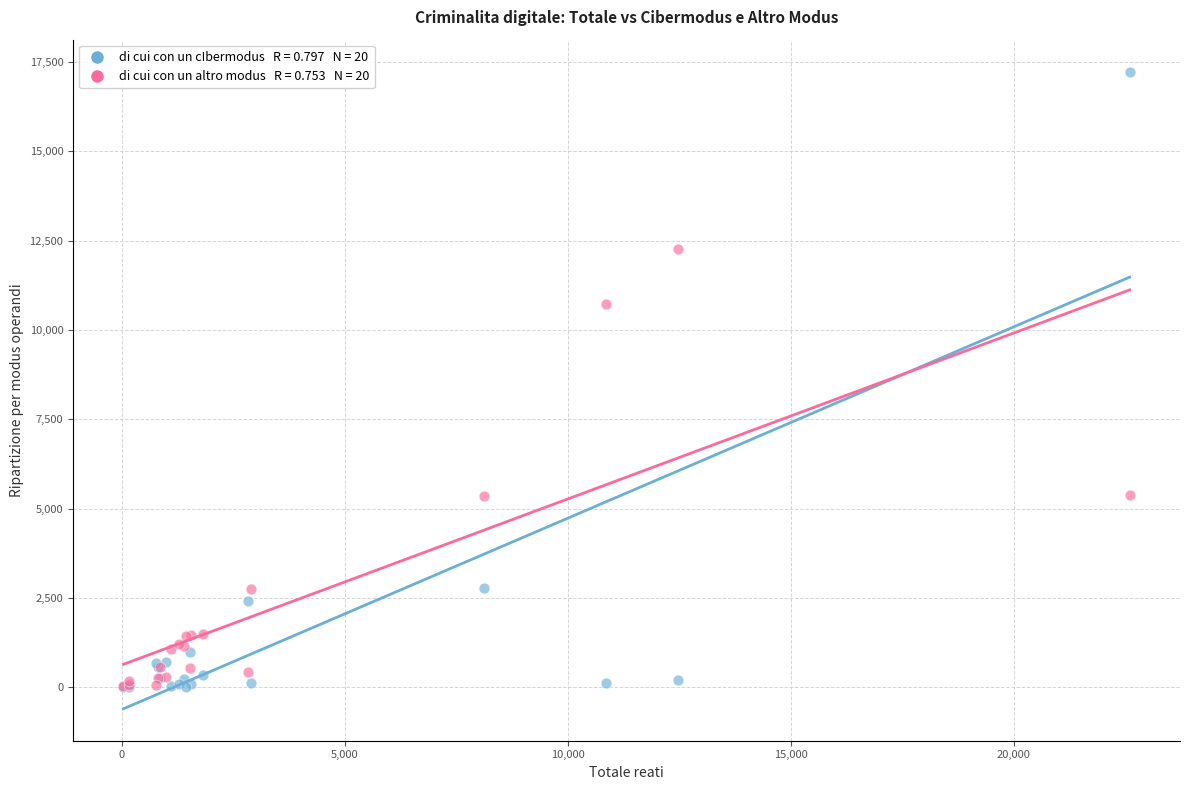

Across all series, what Y value is closest to 8616?

10736